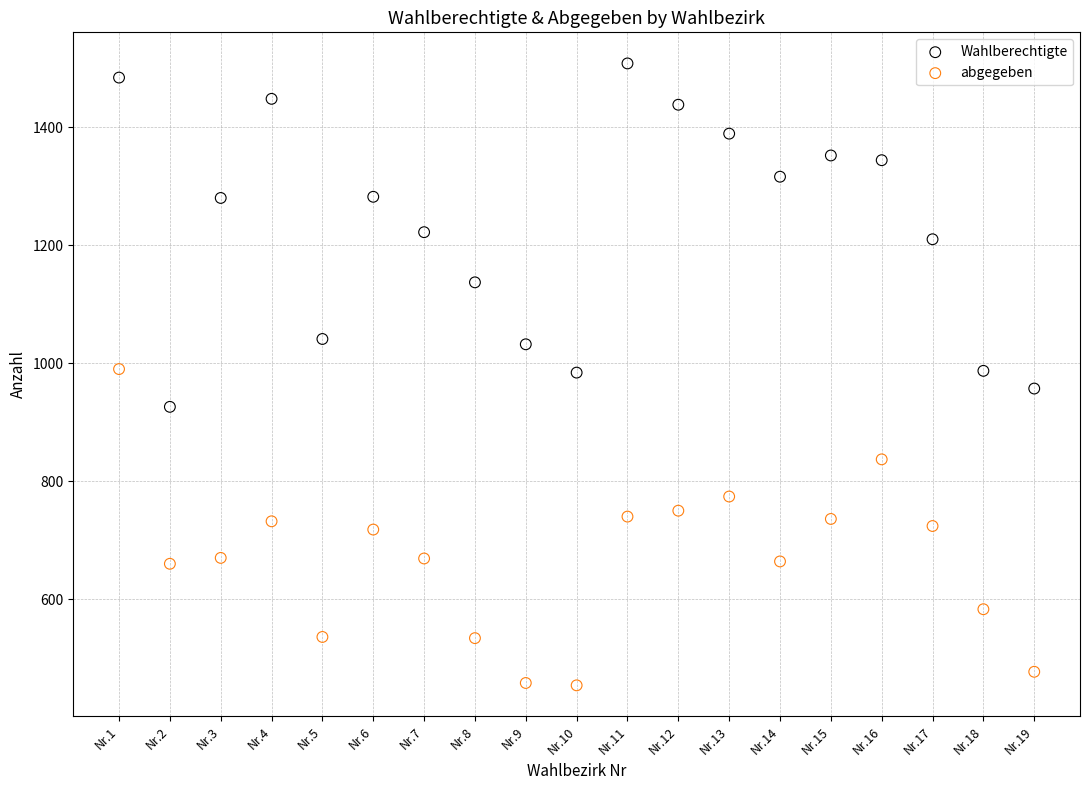

Which series has the widest spread of Y values?

Wahlberechtigte